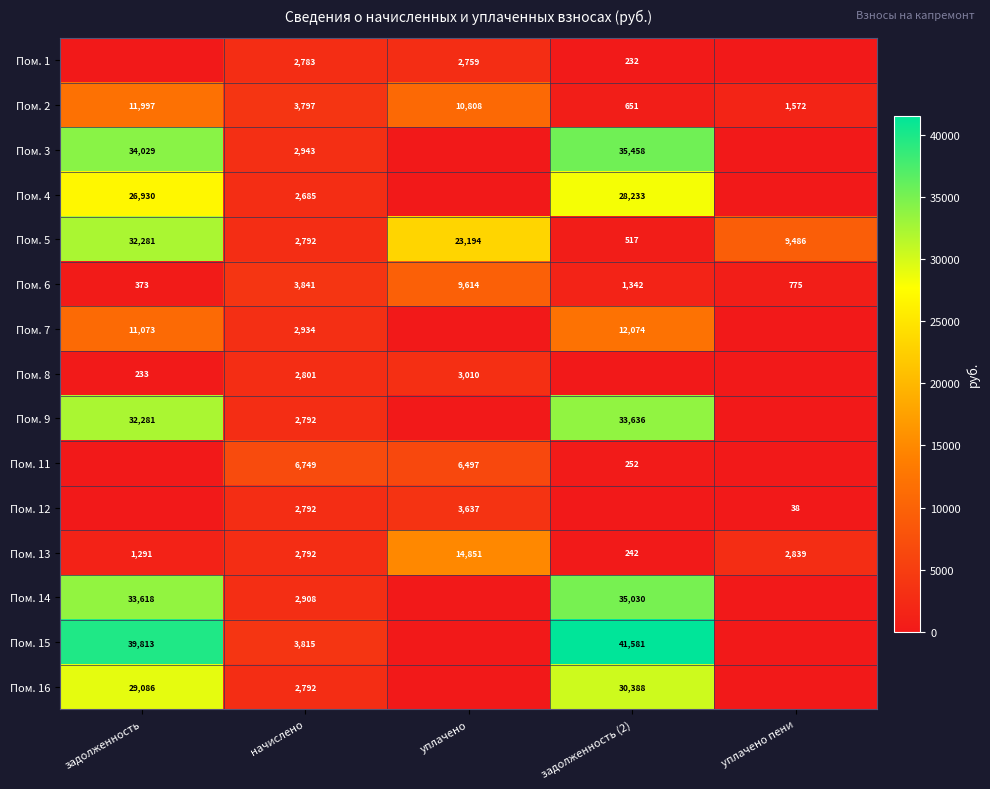

Is the value of Пом. 6 at уплачено greater than the value of Пом. 14 at начислено?

Yes